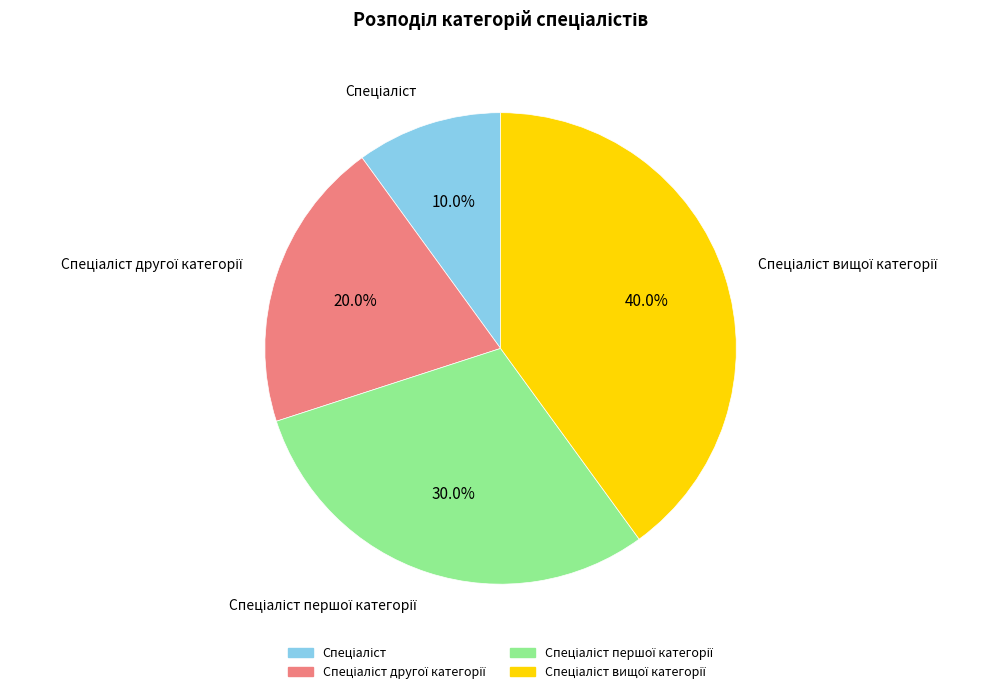

Count the number of slices in the pie.

4